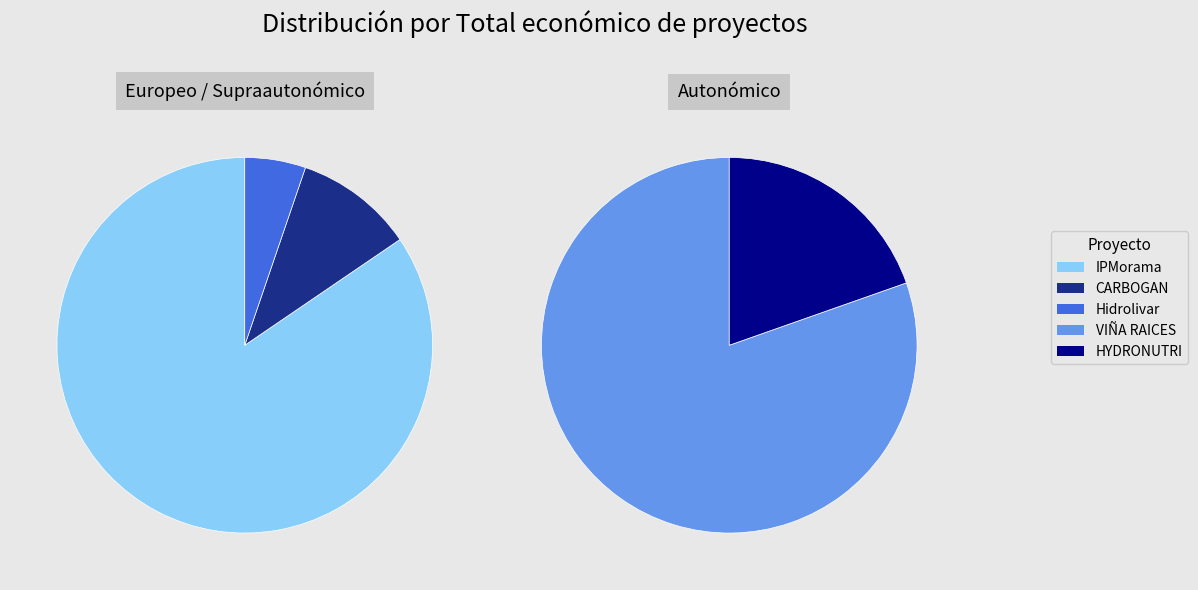

Is the sum of HYDRONUTRI and CARBOGAN greater than half?

No